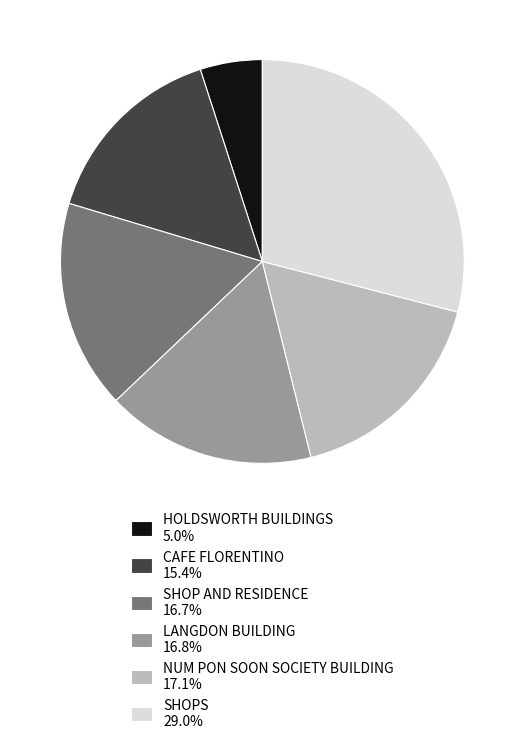

How many slices are in this pie chart?

6